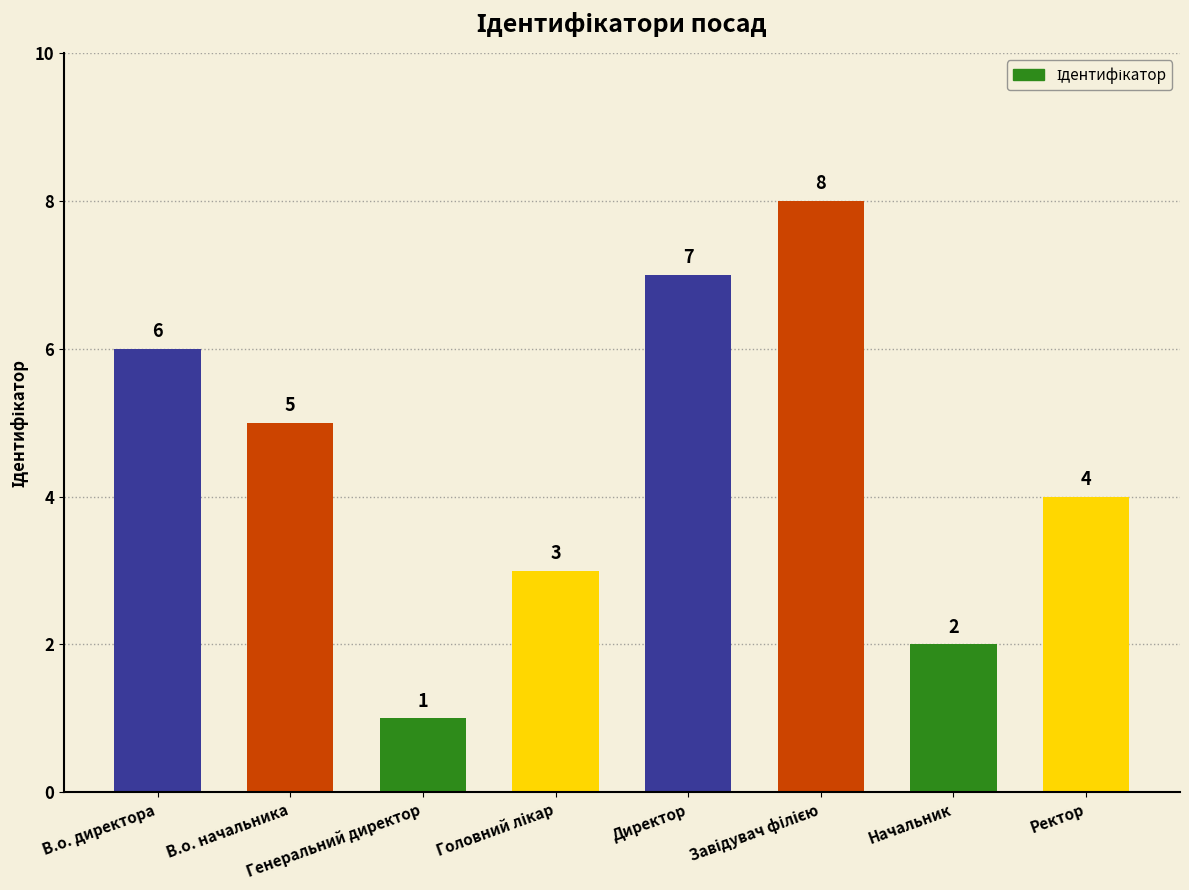

What is the difference between the second highest and minimum values?

6